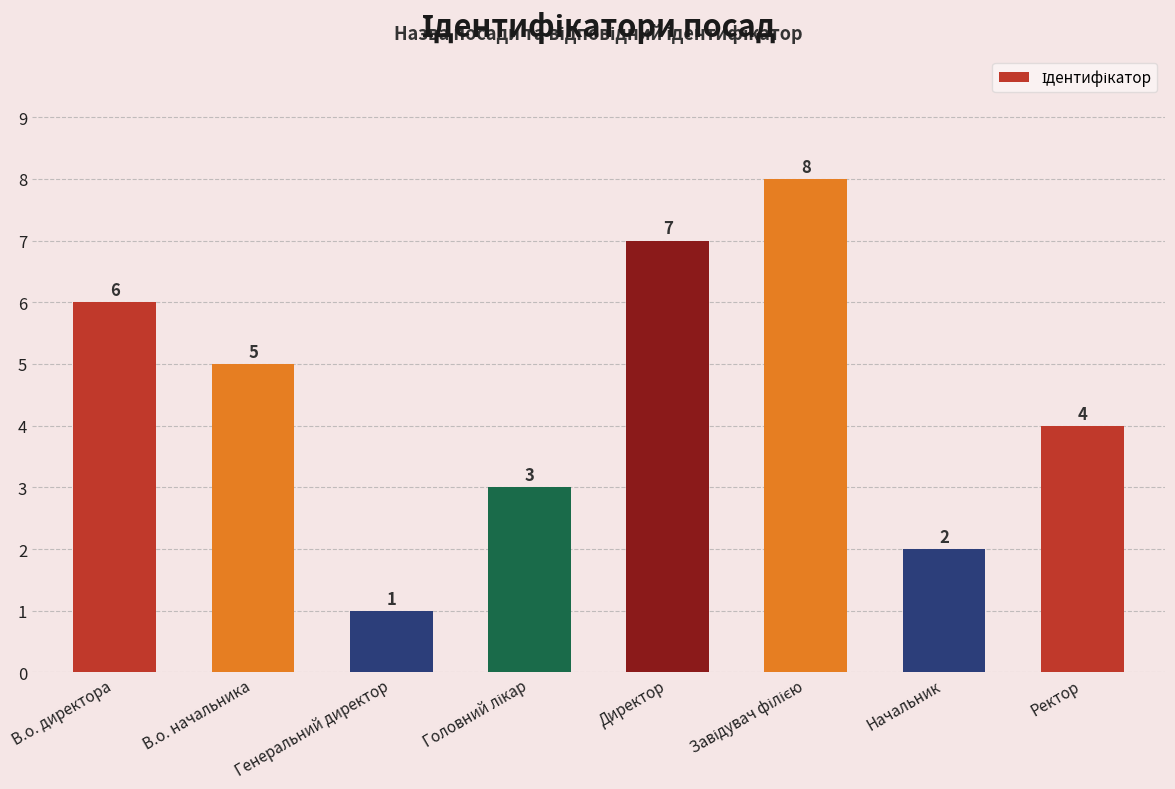

The chart shows a value of 1 at В.о. директора. True or false?

False